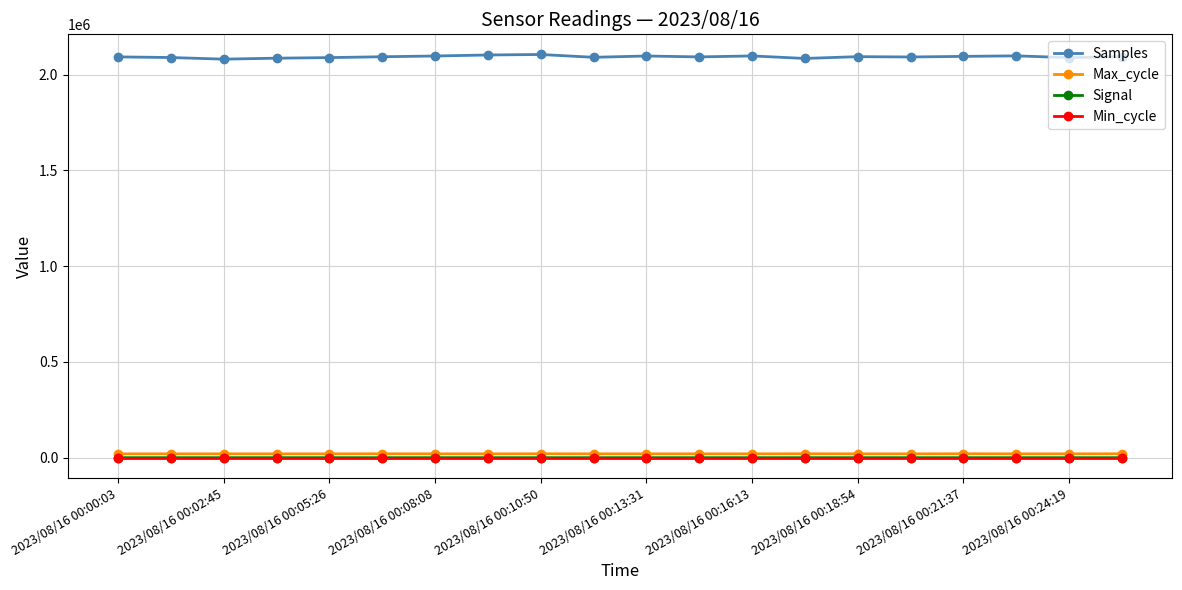

True or false: Samples and Signal intersect in this chart.

False